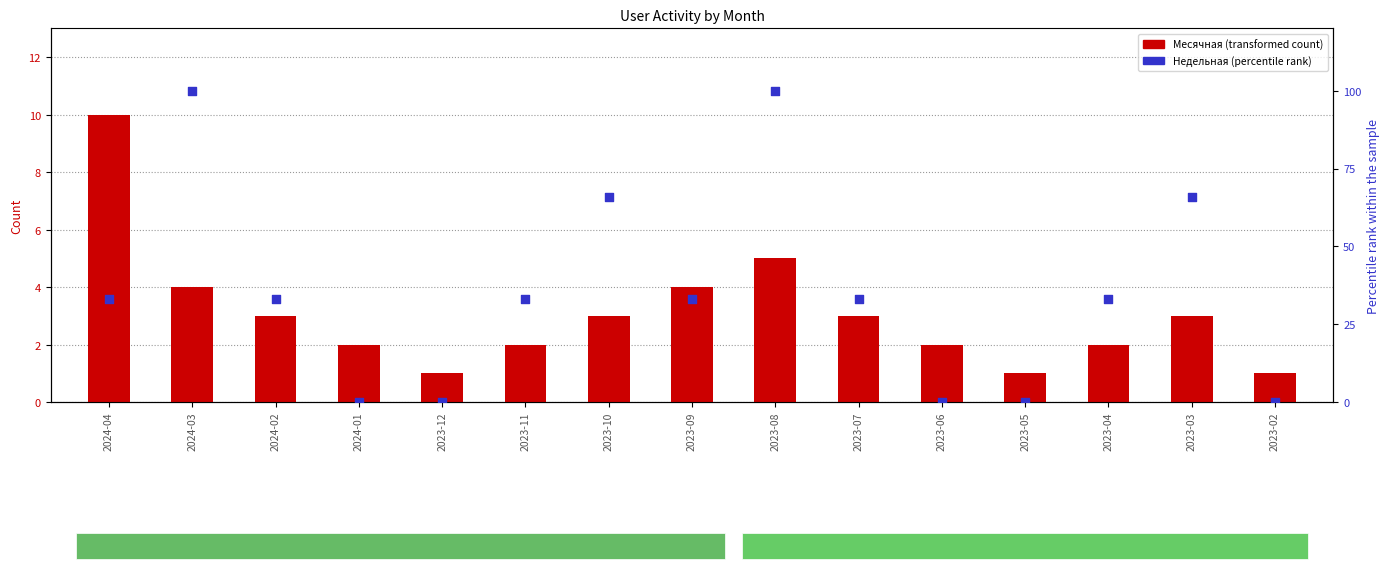

Which series has the largest total across all categories?

Недельная (percentile)